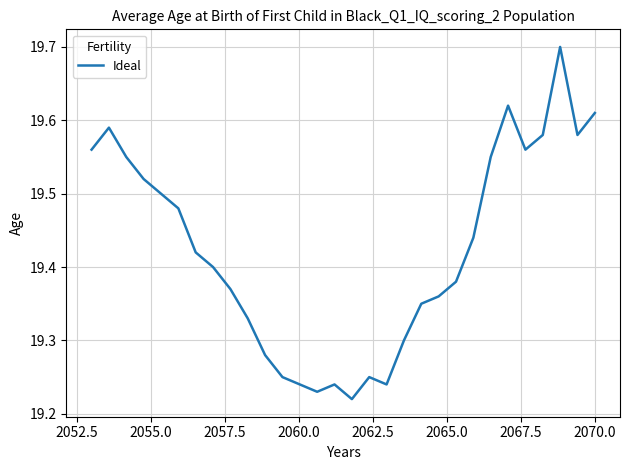

What is the maximum value shown in the chart?

19.7